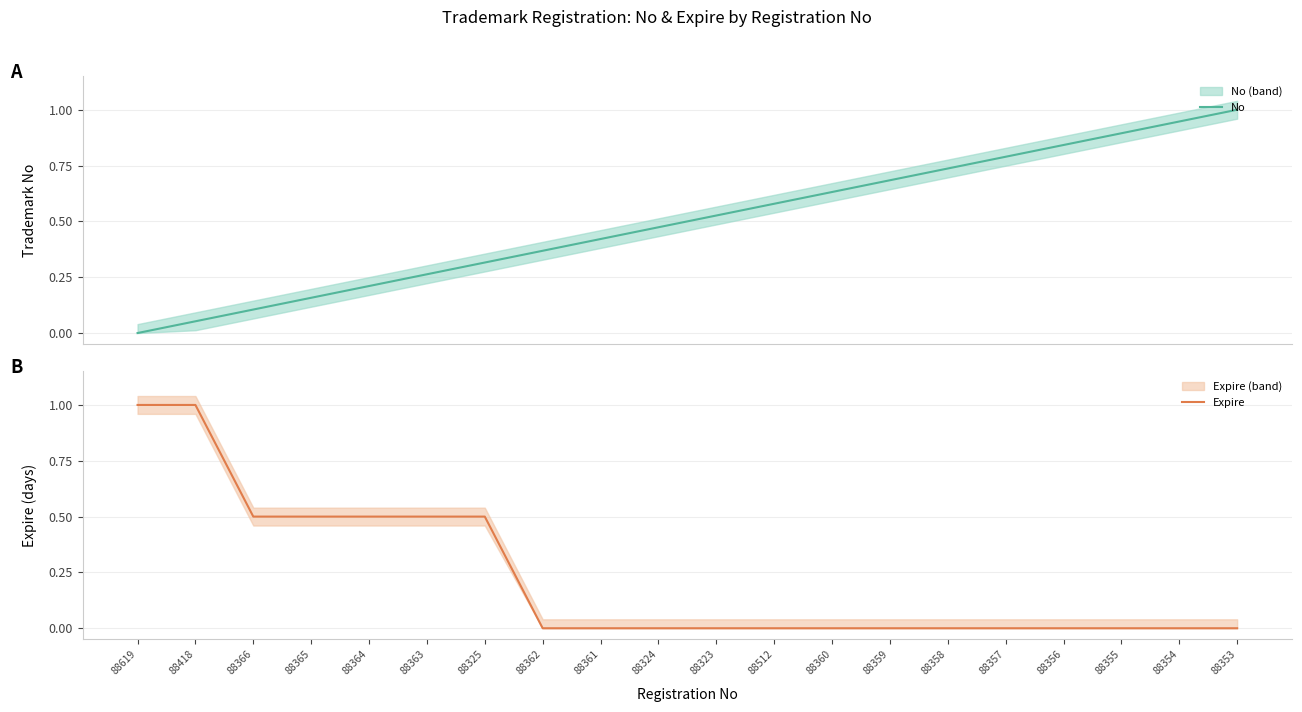

Is this an area chart (filled region under the line)?

No